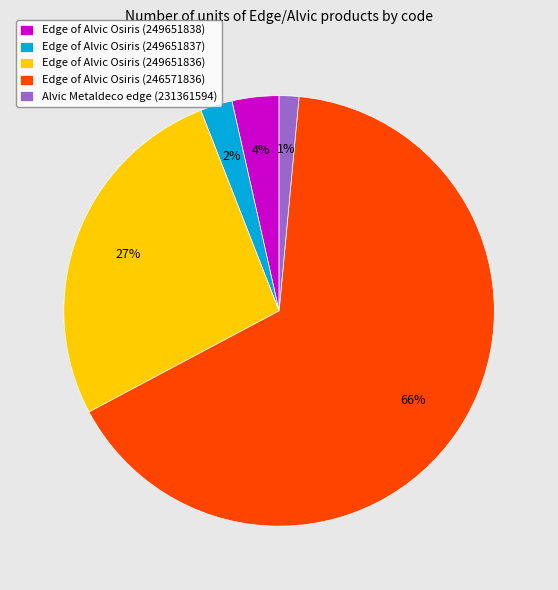

What is the largest slice in the pie chart?

Edge of Alvic Osiris (246571836)